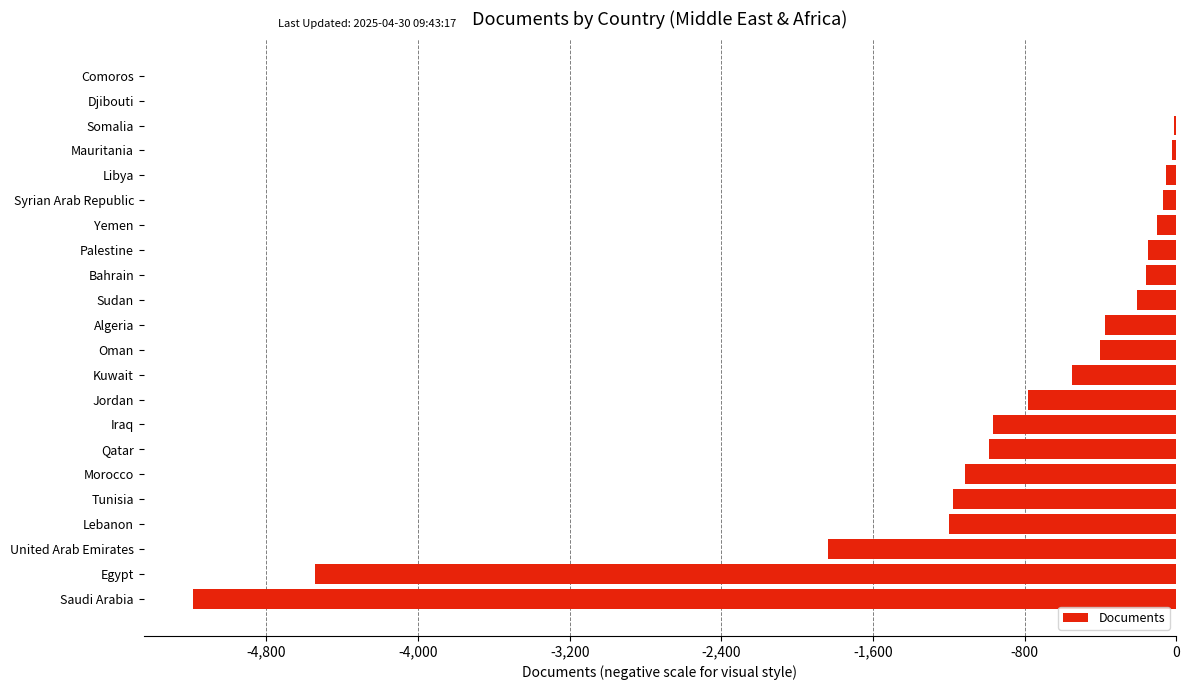

What is the sum of all values?

-19906